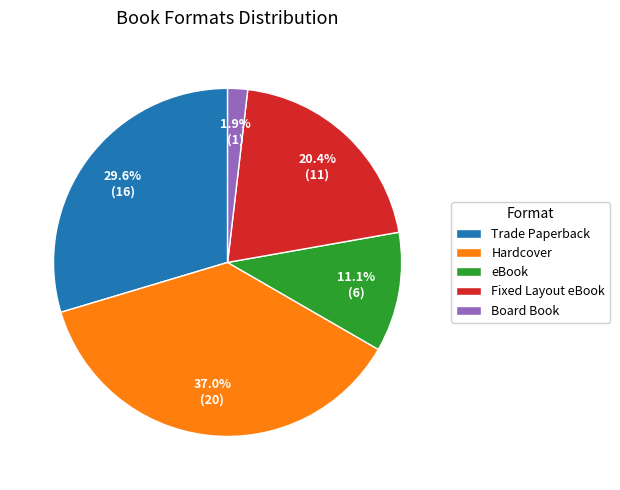

Which has a higher value, Trade Paperback or Hardcover?

Hardcover